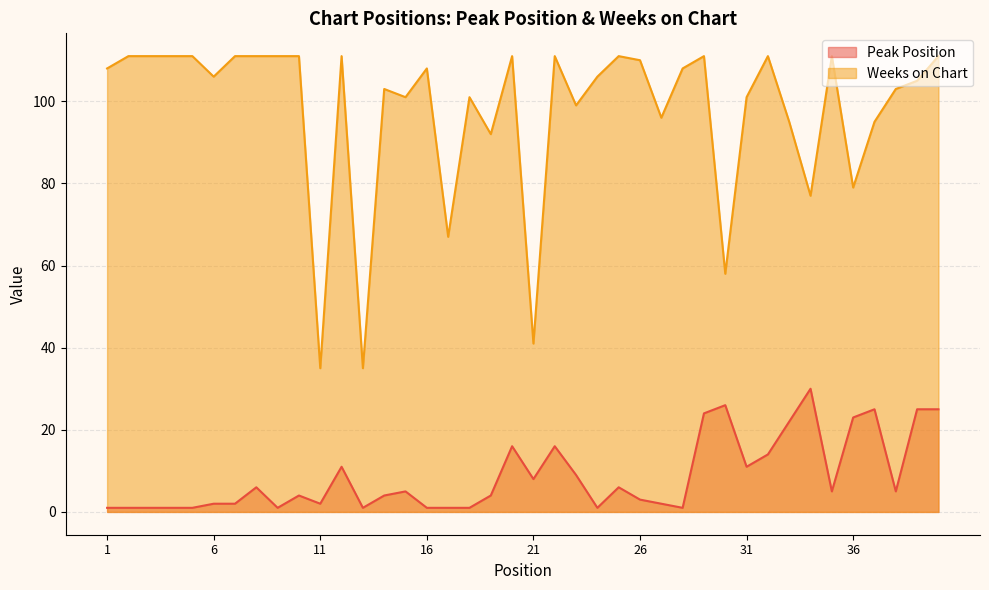

Where is the first local minimum for Weeks on Chart?

6